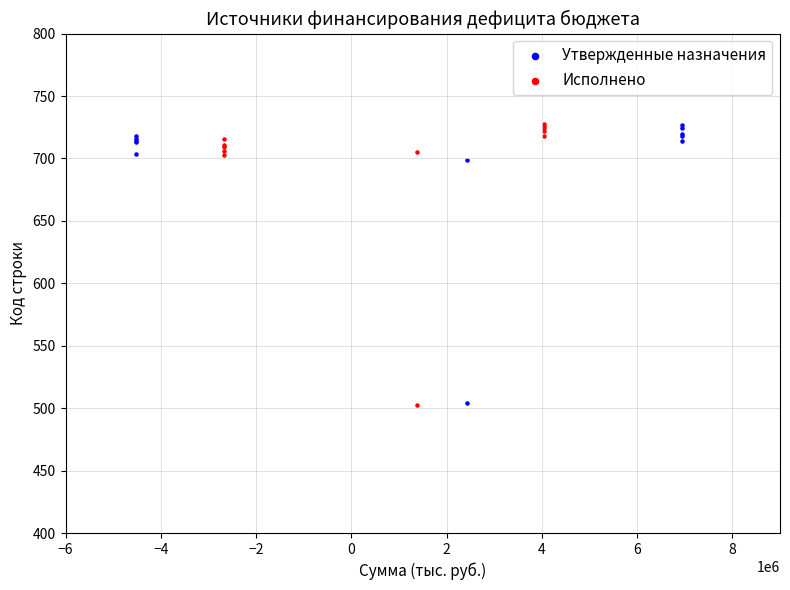

What are all the series names shown in the legend?

Утвержденные назначения, Исполнено